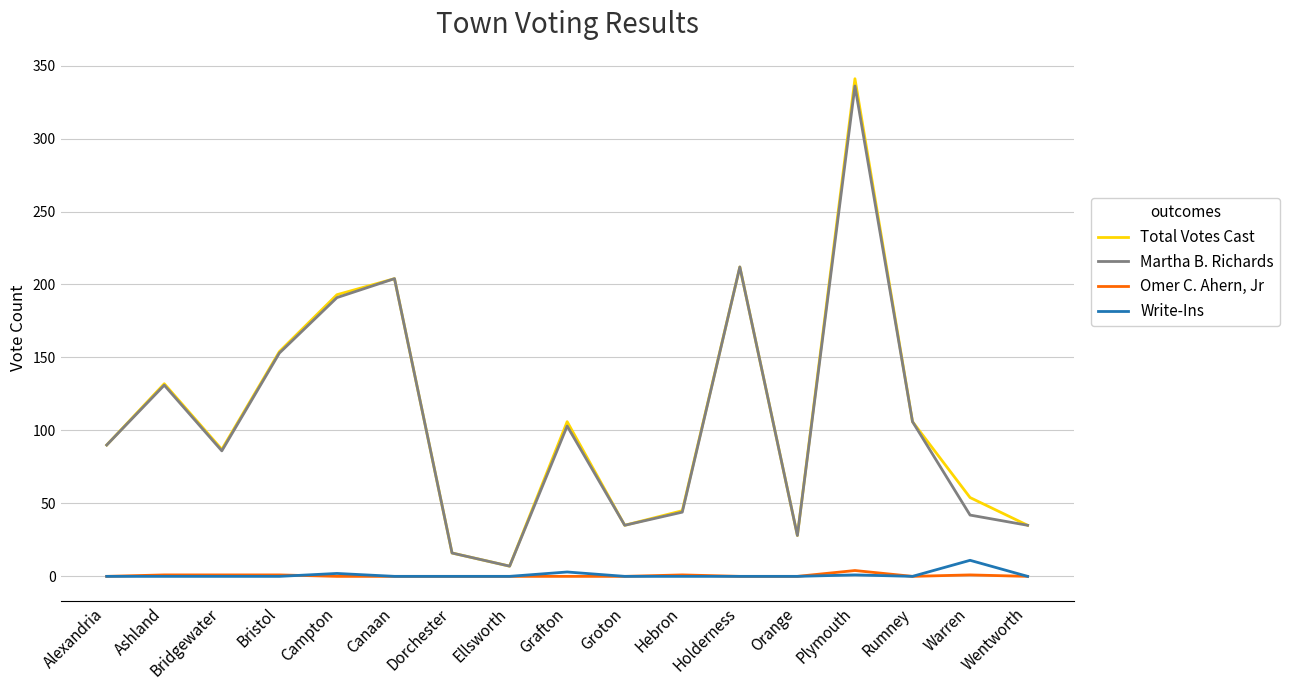

The value of Write-Ins at Ashland is 0. True or false?

True